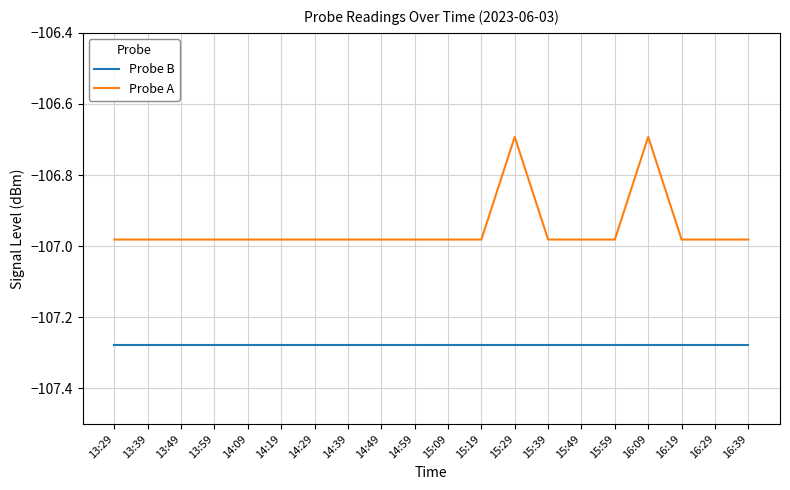

Rank the series by their maximum value, from highest to lowest.

Probe A, Probe B